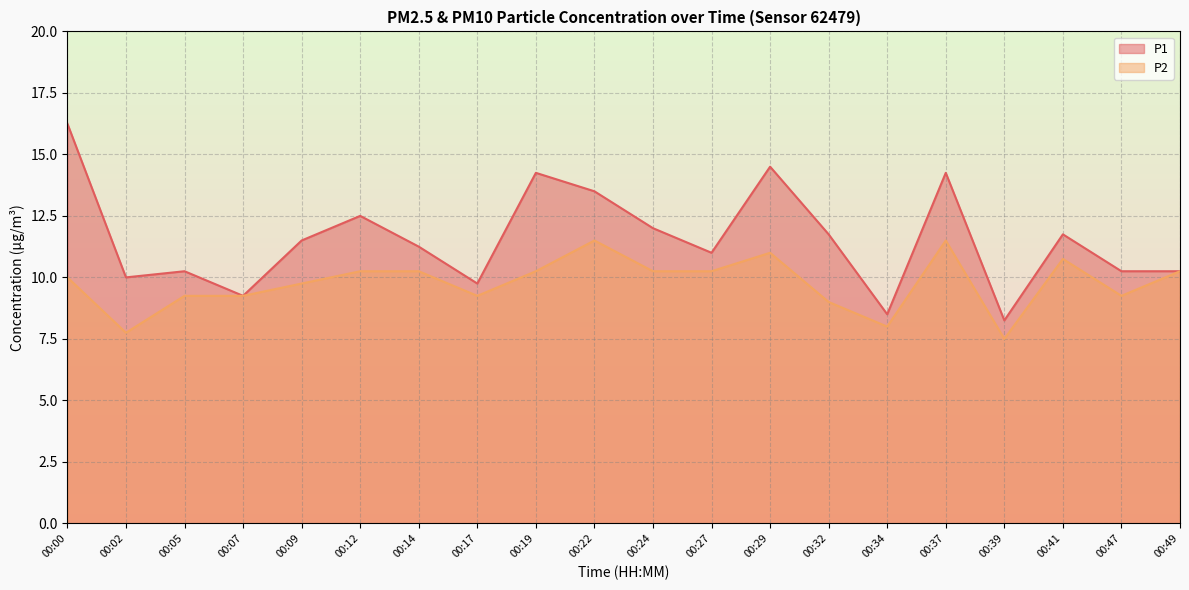

At which category does the chart reach its peak across all series?

00:00